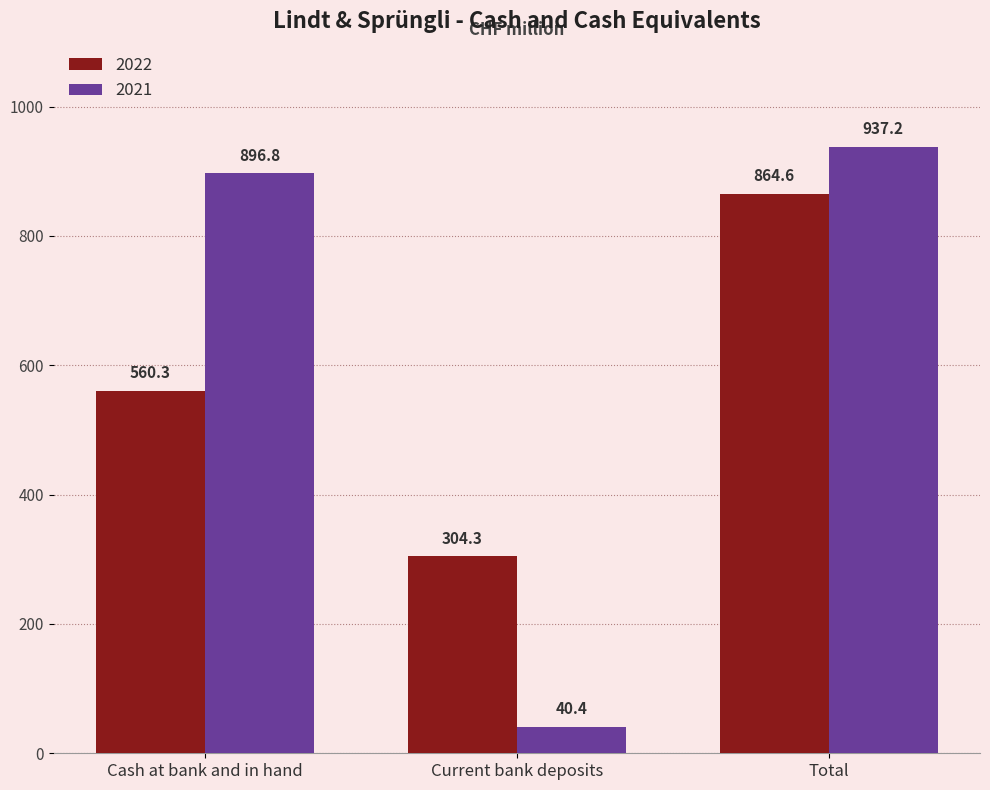

At which label does 2021 first exceed 896?

Cash at bank and in hand